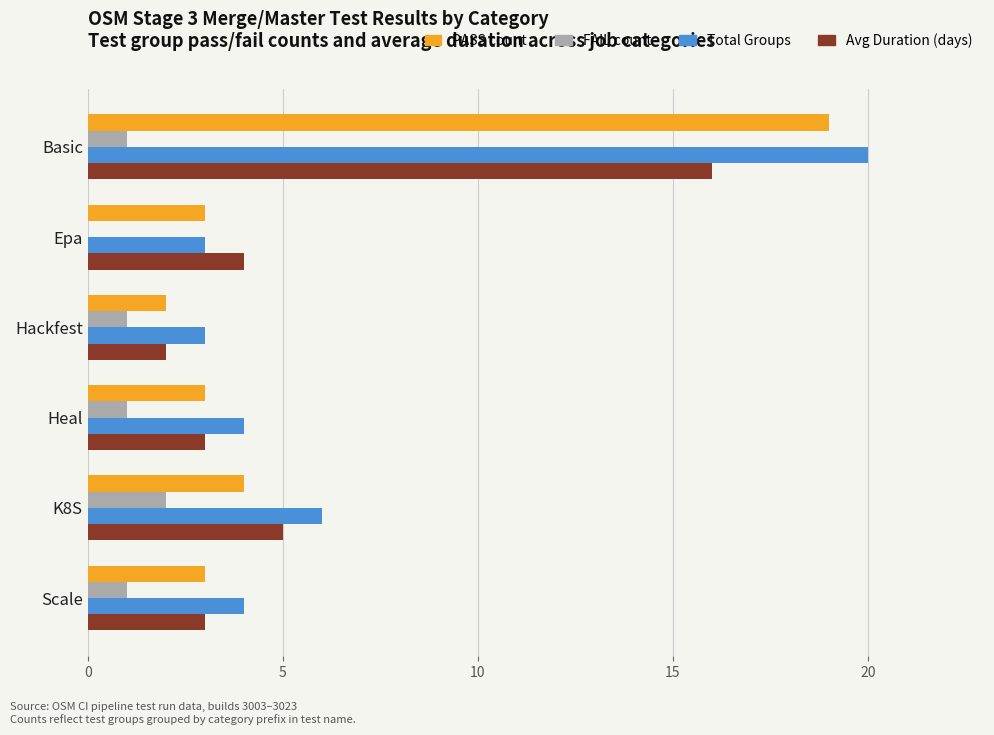

What is the sum of all PASS count values?

34